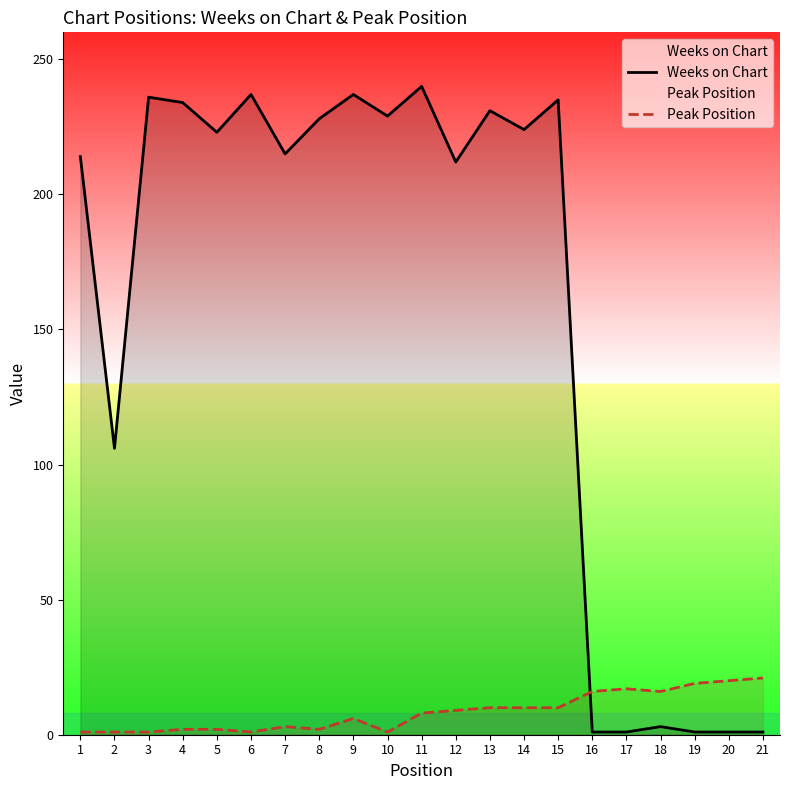

List the labels in order of Weeks on Chart value, smallest first.

16, 17, 19, 20, 21, 18, 2, 12, 1, 7, 5, 14, 8, 10, 13, 4, 15, 3, 6, 9, 11